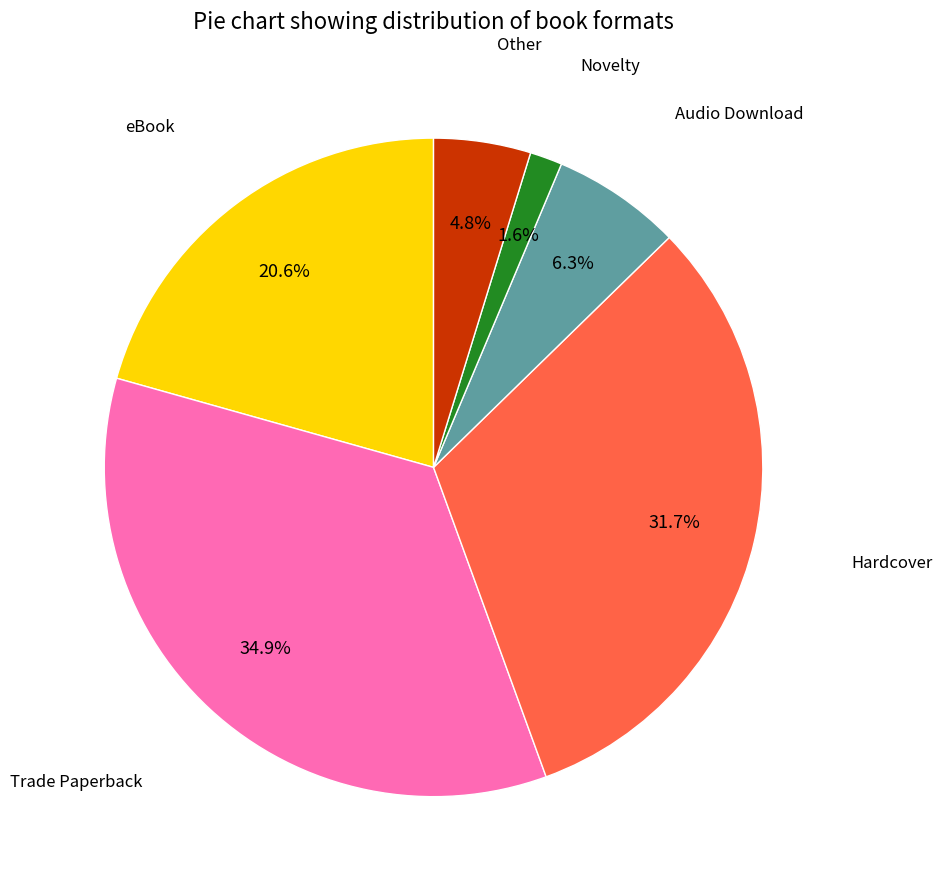

Is there a majority slice in this chart?

No